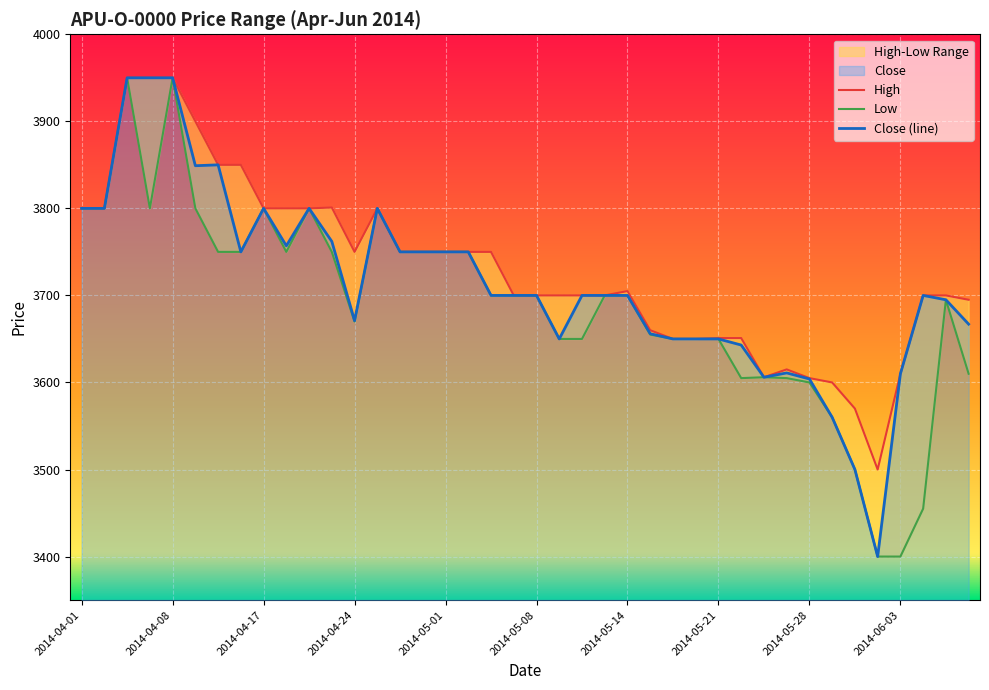

What is the difference between the maximum and minimum values in the High series?

450